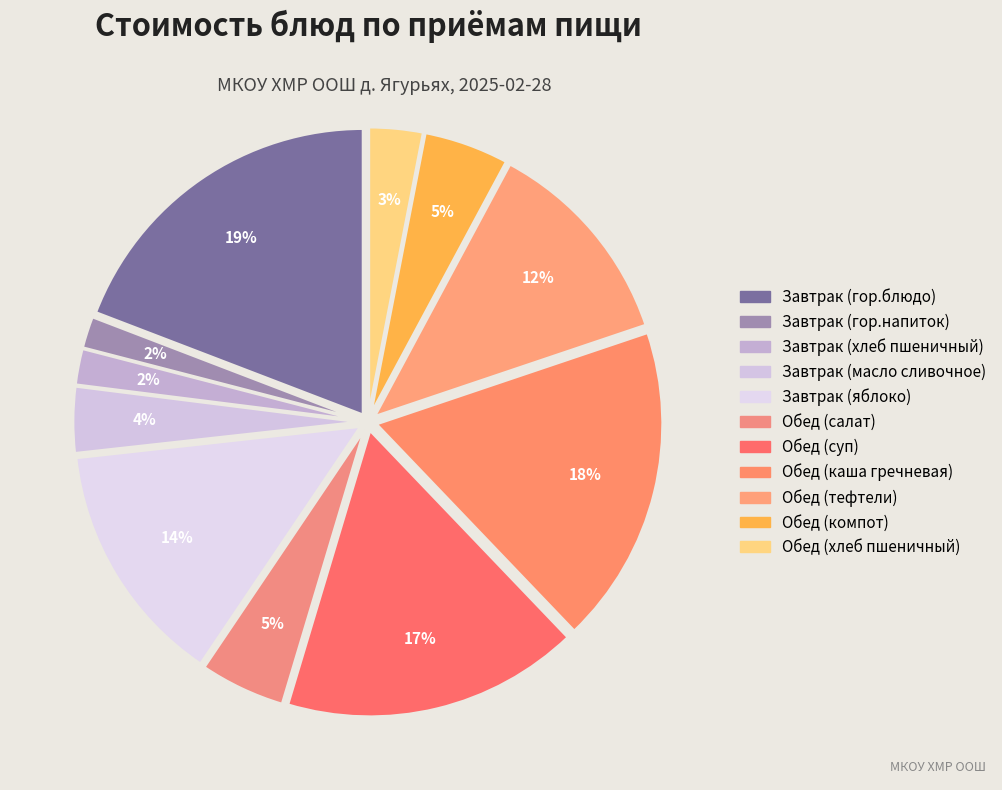

How many slices are in this pie chart?

11